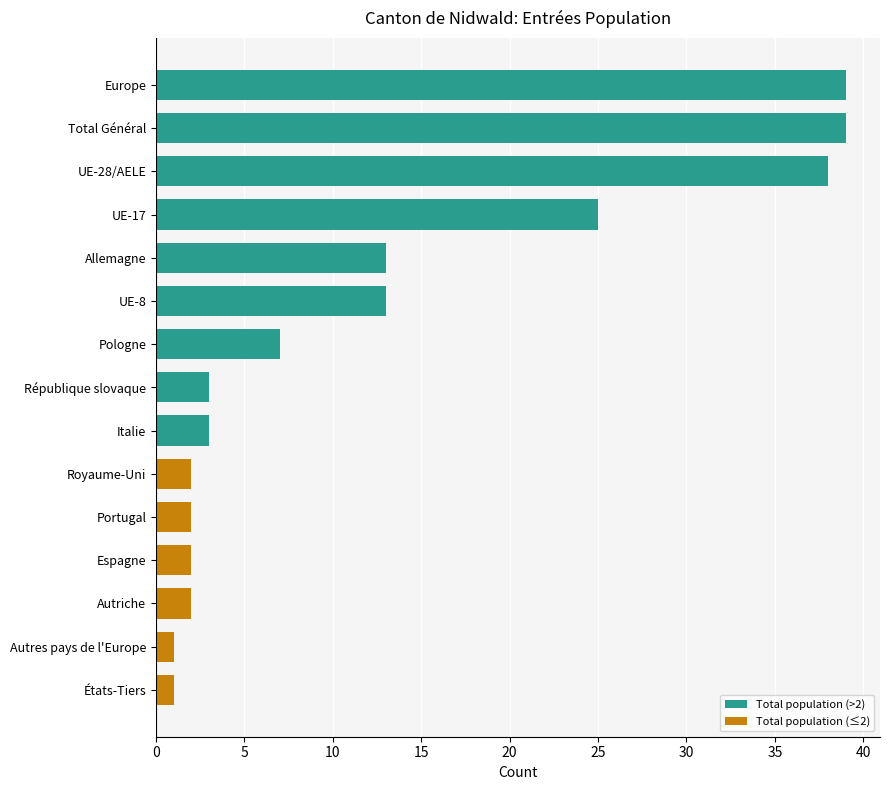

How many data points does each series have?

15